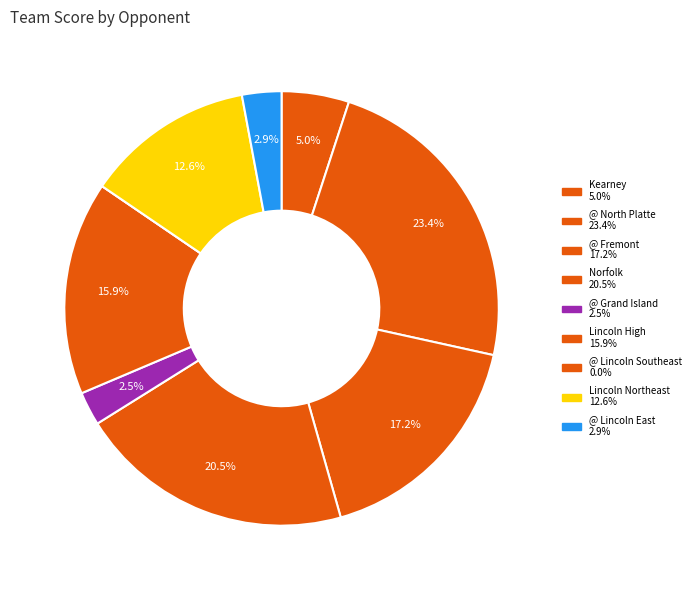

What percentage do Kearney and Norfolk together represent?

25.5%